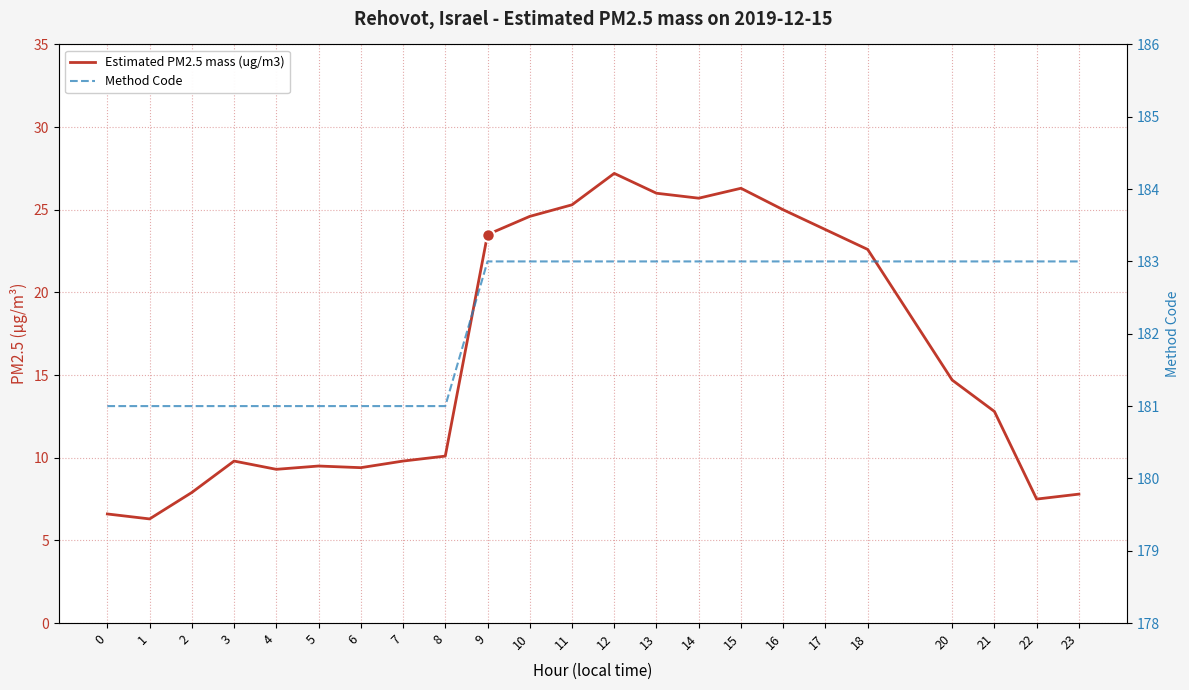

Reading left to right, what are all the values shown in this chart?

Estimated PM2.5 mass (ug/m3): 0=6.6	1=6.3	2=7.9	3=9.8	4=9.3	5=9.5	6=9.4	7=9.8	8=10.1	9=23.5	10=24.6	11=25.3	12=27.2	13=26.0	14=25.7	15=26.3	16=25.0	17=23.8	18=22.6	20=14.7	21=12.8	22=7.5	23=7.8
Method Code: 0=181.0	1=181.0	2=181.0	3=181.0	4=181.0	5=181.0	6=181.0	7=181.0	8=181.0	9=183.0	10=183.0	11=183.0	12=183.0	13=183.0	14=183.0	15=183.0	16=183.0	17=183.0	18=183.0	20=183.0	21=183.0	22=183.0	23=183.0